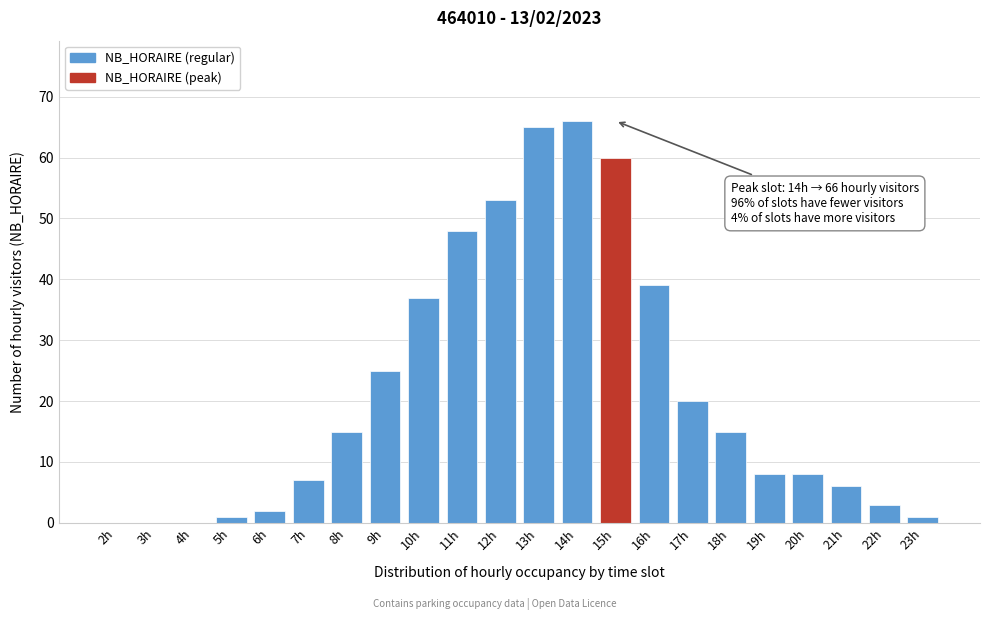

Reading left to right, list all the values displayed in this chart.

2h=0	3h=0	4h=0	5h=1	6h=2	7h=7	8h=15	9h=25	10h=37	11h=48	12h=53	13h=65	14h=66	15h=60	16h=39	17h=20	18h=15	19h=8	20h=8	21h=6	22h=3	23h=1